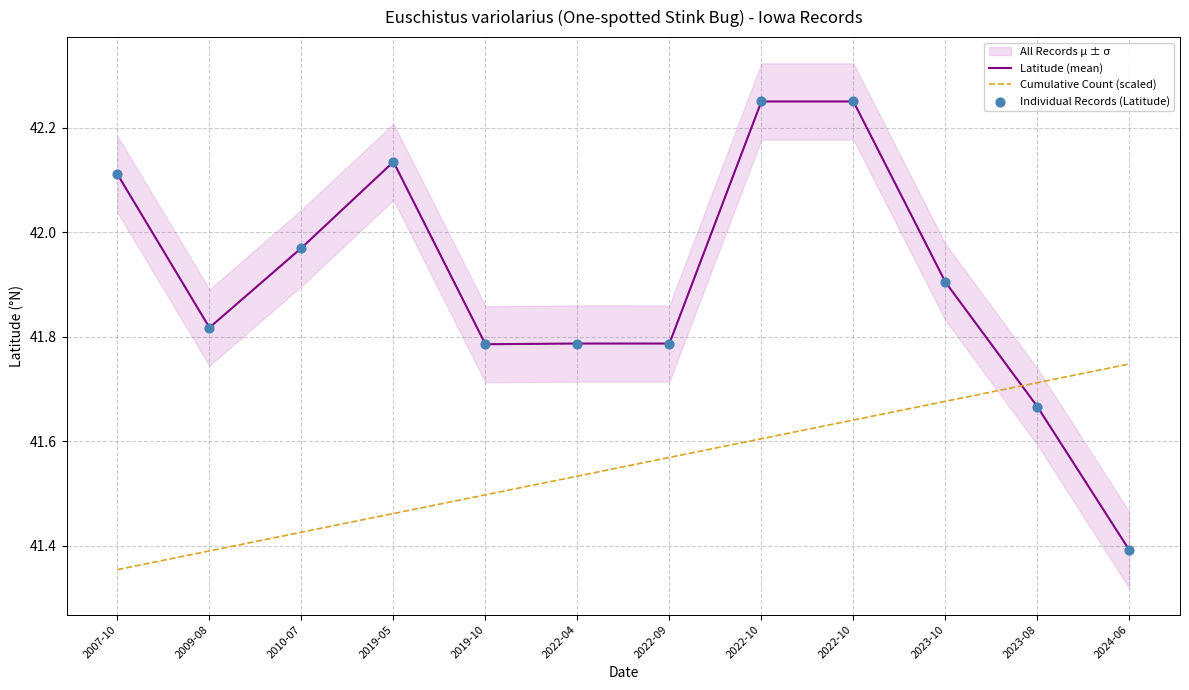

Which series contains the highest Y value?

Latitude (mean)